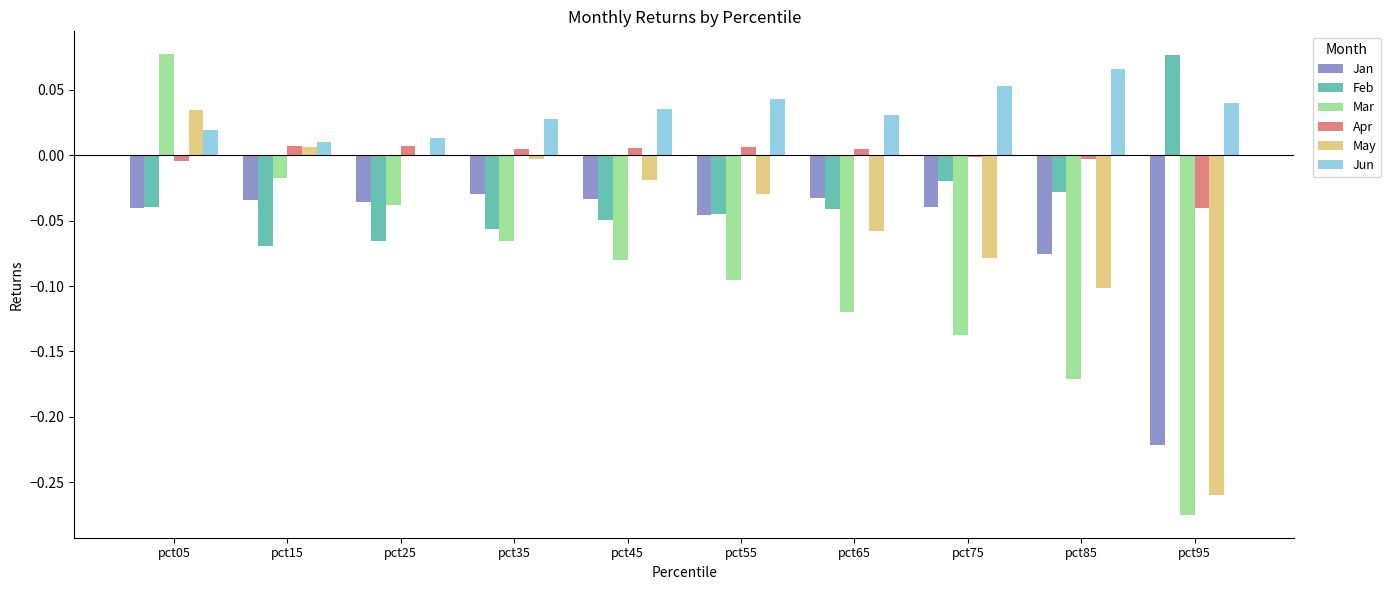

Which series has the largest total across all categories?

Jun